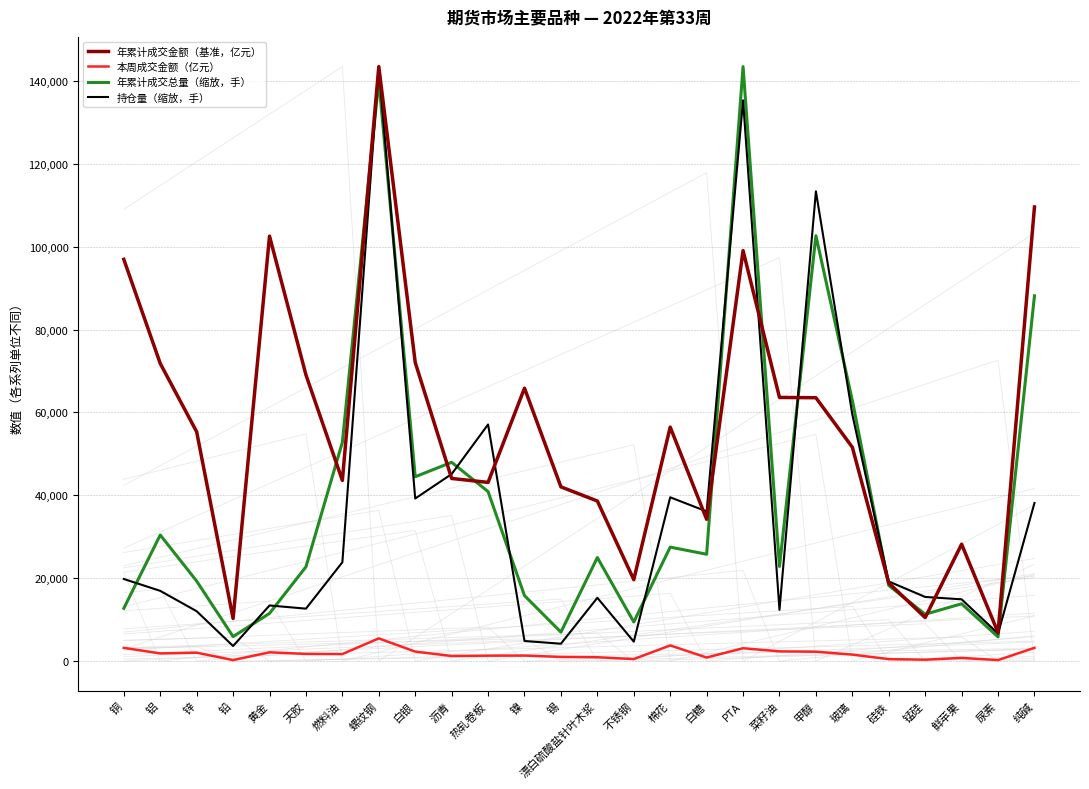

Reading left to right, what are all the values shown in this chart?

年累计成交金额(亿元): 96918.5	71807.7	55322.1	10277.3	102526.5	69049.5	43593.3	143427.4	72055.7	44065.0	43116.1	65838.7	42039.2	38623.1	19655.0	56454.0	34222.0	99036.1	63610.1	63545.6	51599.2	18851.3	10503.1	28208.8	6874.7	109561.5
成交金额（亿元）: 3193.4	1856.7	2036.4	249.2	2123.1	1736.1	1700.5	5482.9	2292.0	1237.6	1317.5	1334.0	1010.7	931.4	493.8	3784.5	864.0	3106.1	2349.7	2267.2	1565.0	481.7	343.1	768.7	248.0	3205.9
年累计成交总量（手）: 12737.8	30430.9	19306.6	5910.9	11510.3	22744.0	52804.2	140161.6	44482.8	47964.6	40897.0	15795.9	6991.6	24986.8	9441.9	27501.5	25782.5	143427.4	22834.3	102632.6	62884.1	18248.1	11305.2	13832.5	5848.4	88132.8
持仓量（手）: 19813.8	16949.3	12036.2	3638.2	13424.0	12653.4	23848.1	143427.4	39224.3	45128.8	57091.9	4852.6	4195.4	15274.7	4697.1	39522.2	36114.0	135292.6	12362.9	113343.0	59490.5	19216.5	15480.7	14907.0	6642.5	38154.3